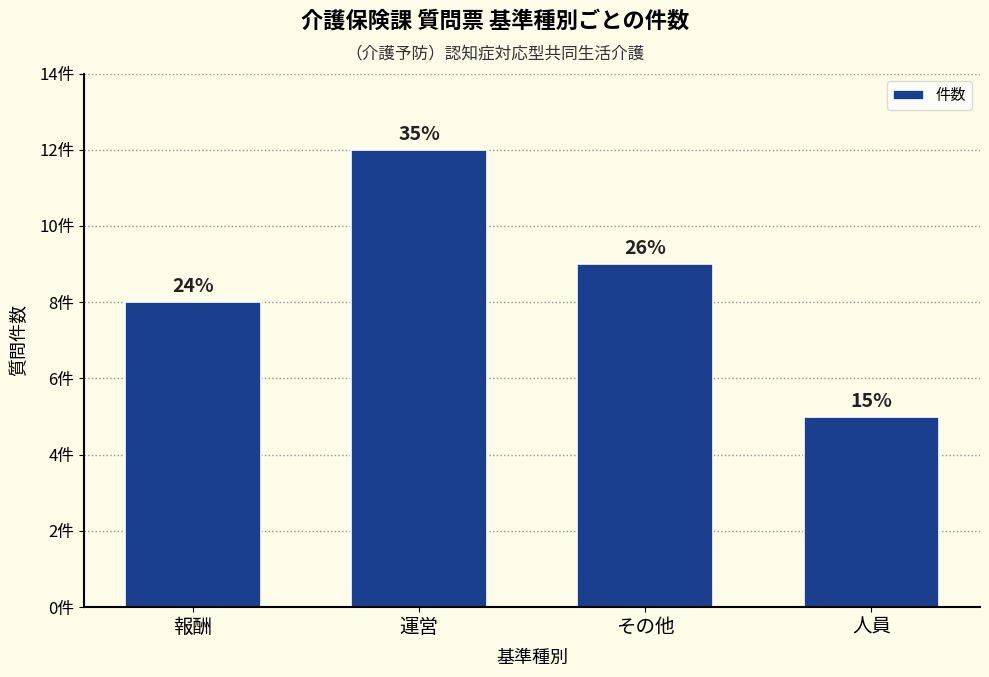

Reading right to left, list all the values displayed in this chart.

5	9	12	8